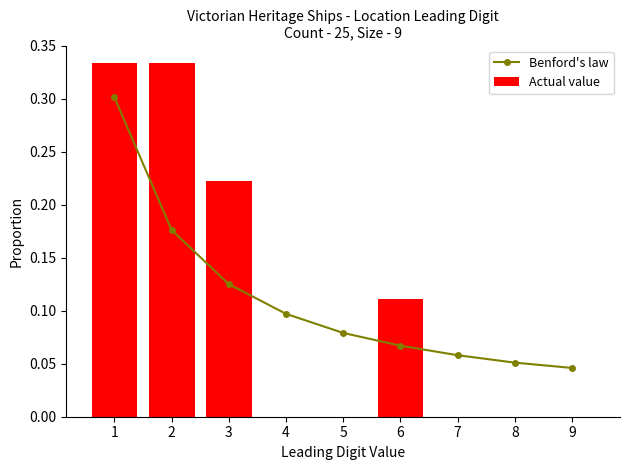

True or false: Benford's law has a value of 0.1 at 3.

True